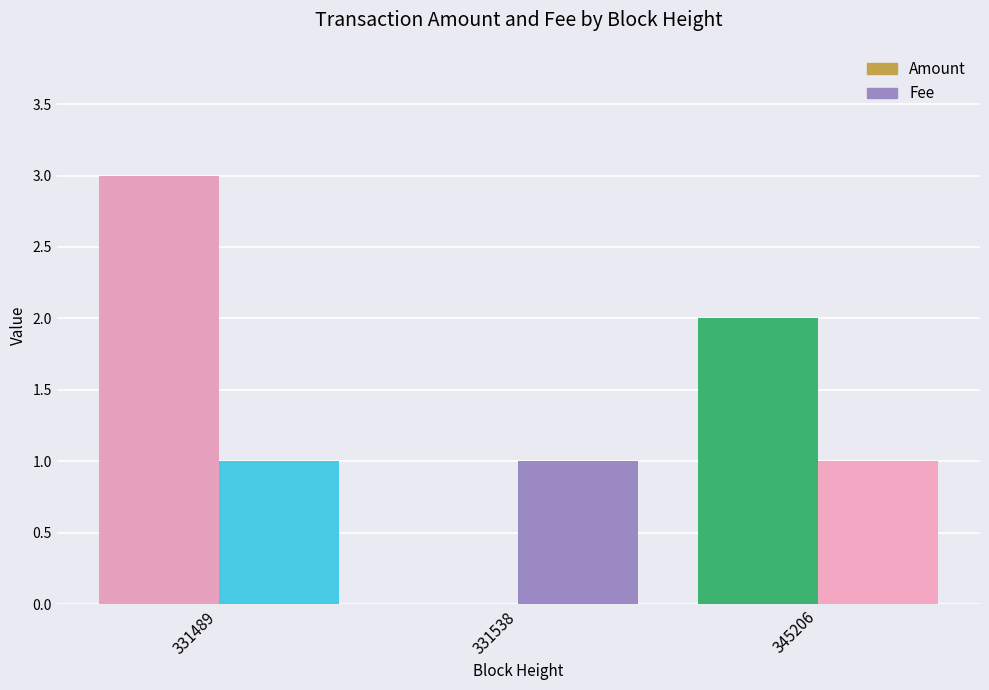

How many Amount values are between 0 and 3?

3